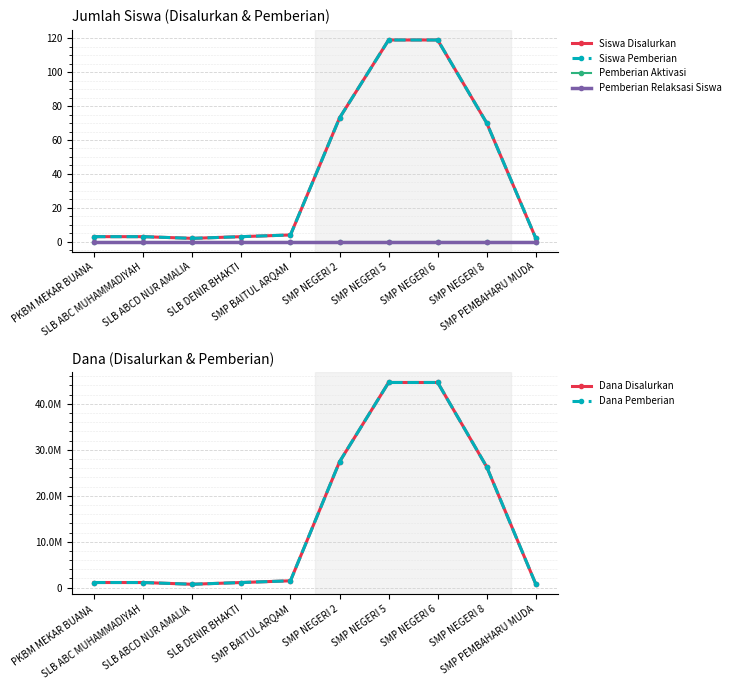

List the series in order of their peak value, lowest first.

Pemberian Aktivasi, Pemberian Relaksasi Siswa, Siswa Disalurkan, Siswa Pemberian, Dana Disalurkan, Dana Pemberian